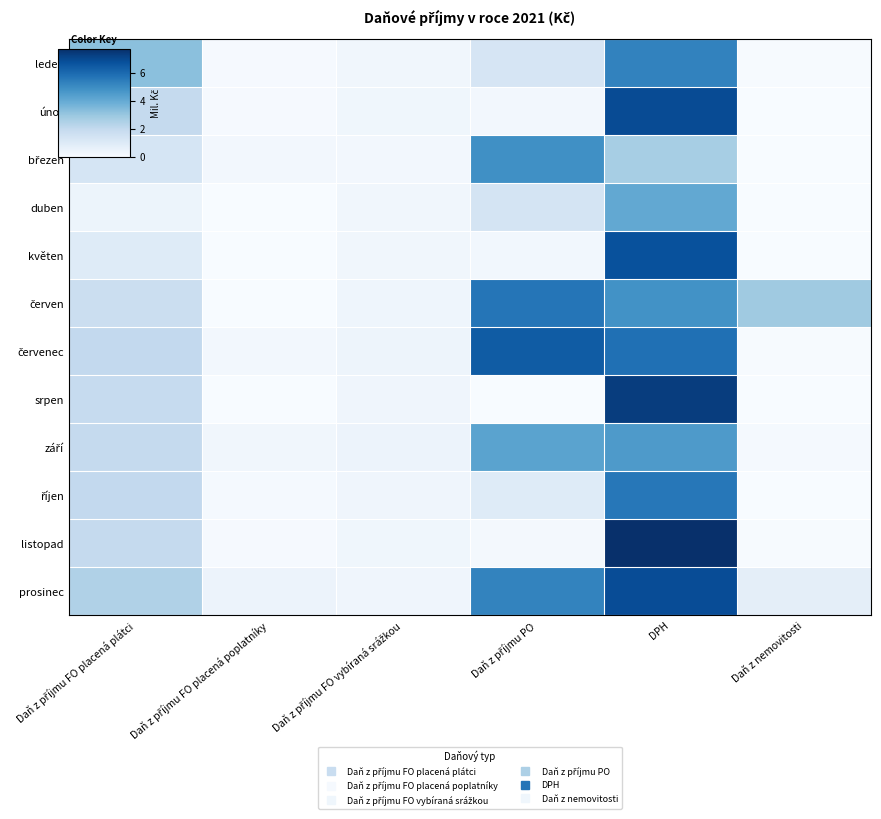

Rank the series at Daň z příjmu FO placená plátci from highest to lowest value.

leden, prosinec, říjen, červenec, únor, listopad, září, srpen, červen, březen, květen, duben